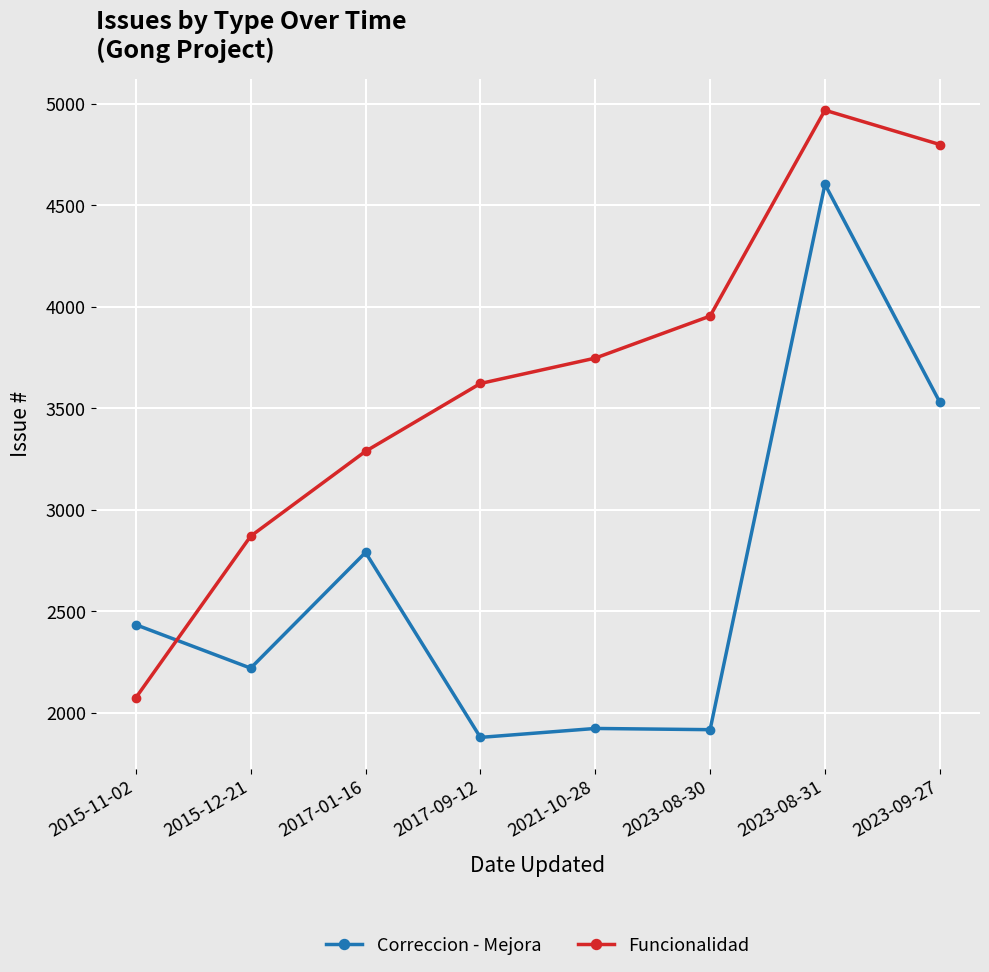

Rank the series at 2015-12-21 from highest to lowest value.

Funcionalidad, Correccion - Mejora